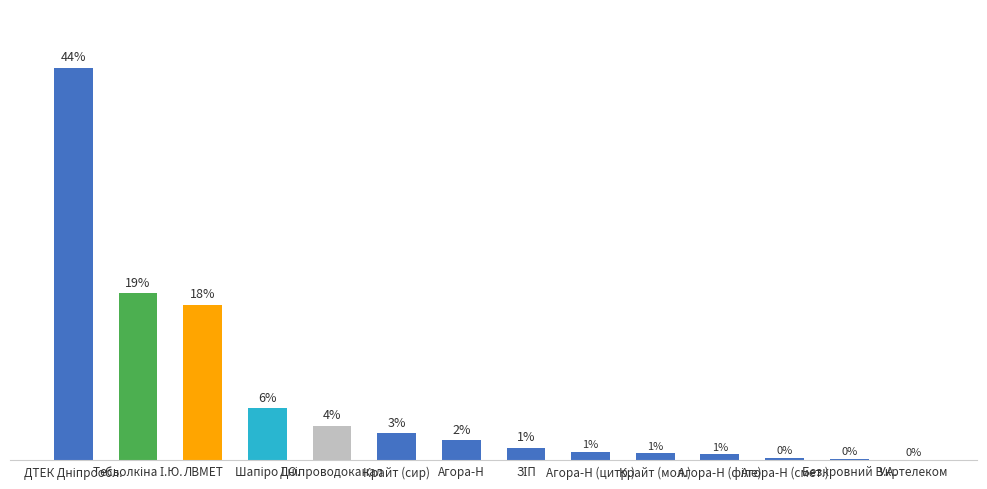

Reading right to left, what are all the values shown in this chart?

Укртелеком=0.1	Безкровний В.А.=0.2	Агора-Н (смет.)=0.3	Агора-Н (філе)=0.7	Крайт (мол.)=0.8	Агора-Н (цитр.)=1.0	ЗІП=1.4	Агора-Н=2.3	Крайт (сир)=3.1	Дніпроводоканал=3.9	Шапіро І.О.=5.8	ЛВМЕТ=17.5	Тесьолкіна І.Ю.=18.8	ДТЕК Дніпрообл.=44.2